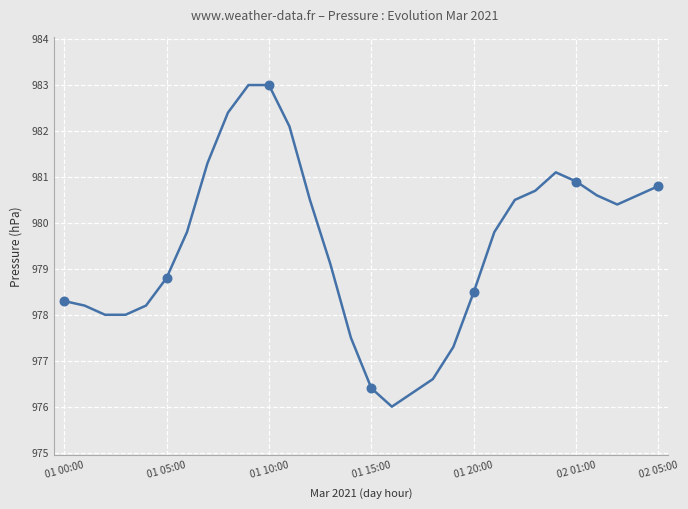

What is the smallest value displayed?

976.0